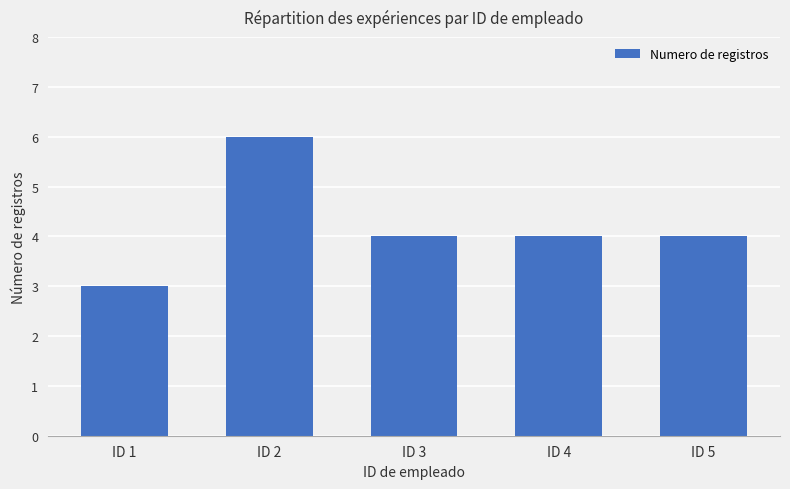

What is the change in value from ID 1 to ID 2?

+3